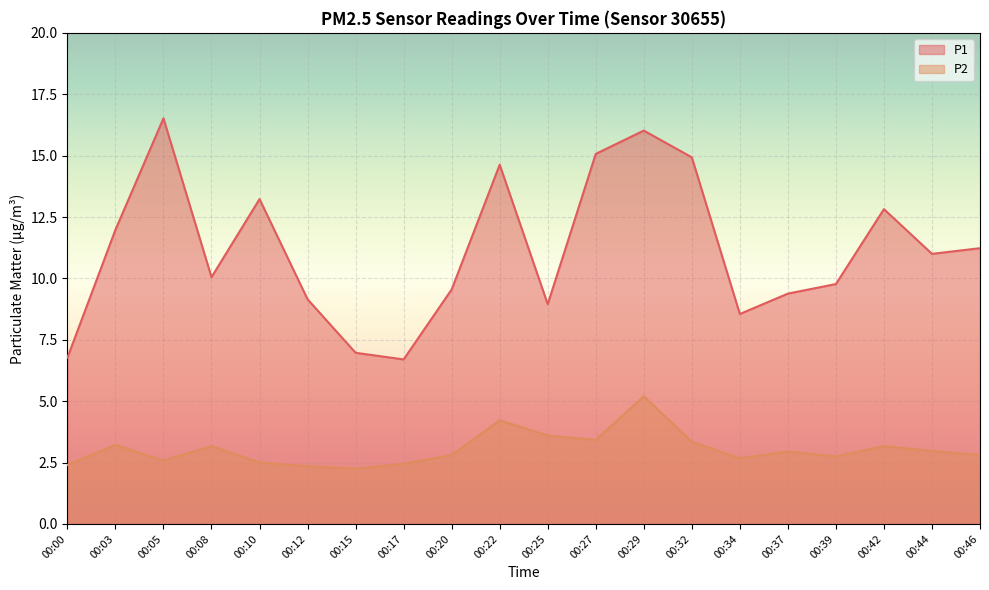

Where is P2 nearest to the value 3?

00:44